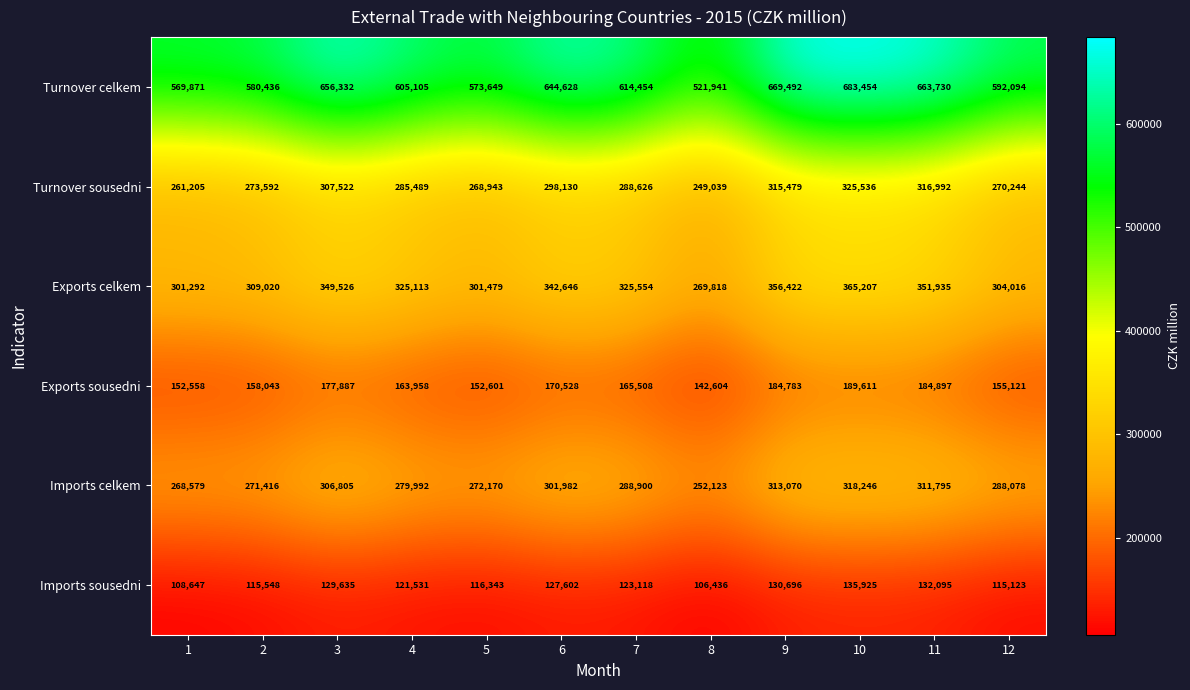

At 5, list the series in order from largest to smallest.

Turnover celkem, Exports celkem, Imports celkem, Turnover sousedni, Exports sousedni, Imports sousedni